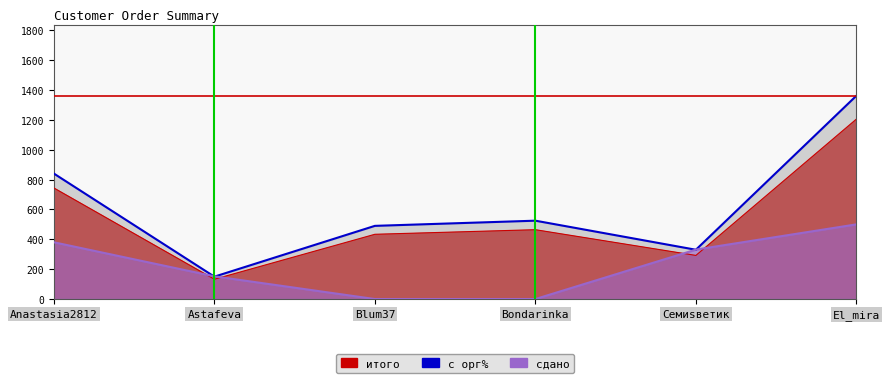

The value at Astafeva is 63.8. True or false?

False